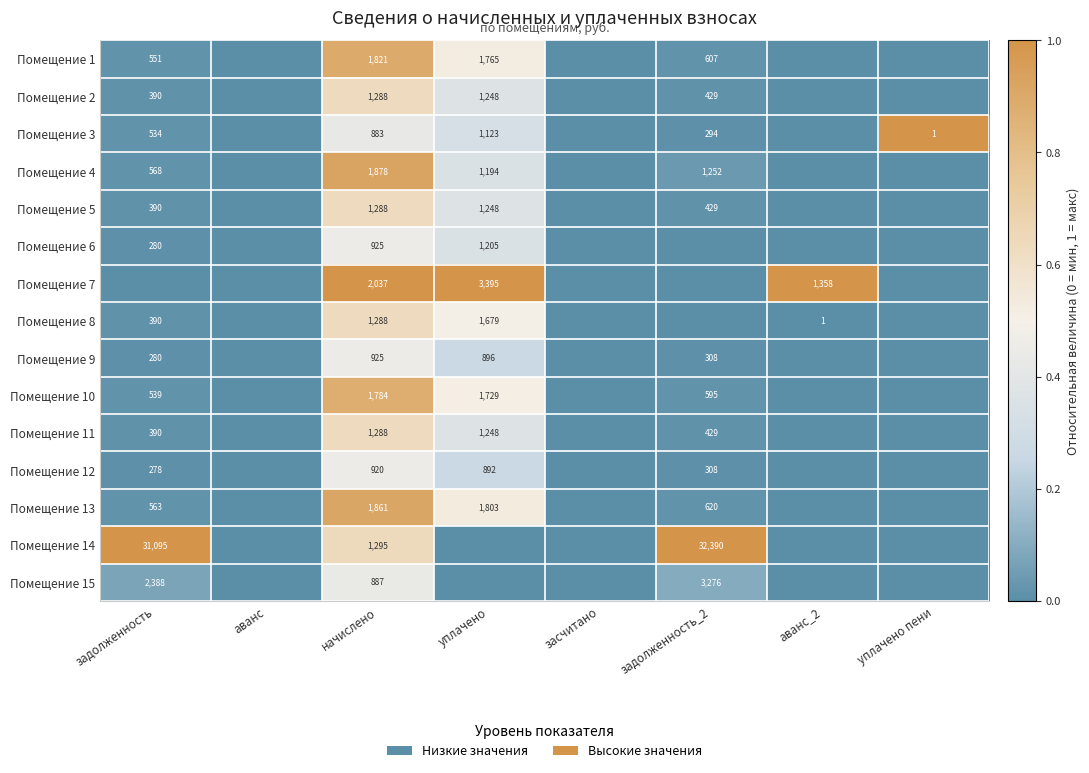

The Помещение 15 series shows 3276 at задолженность_2. True or false?

True